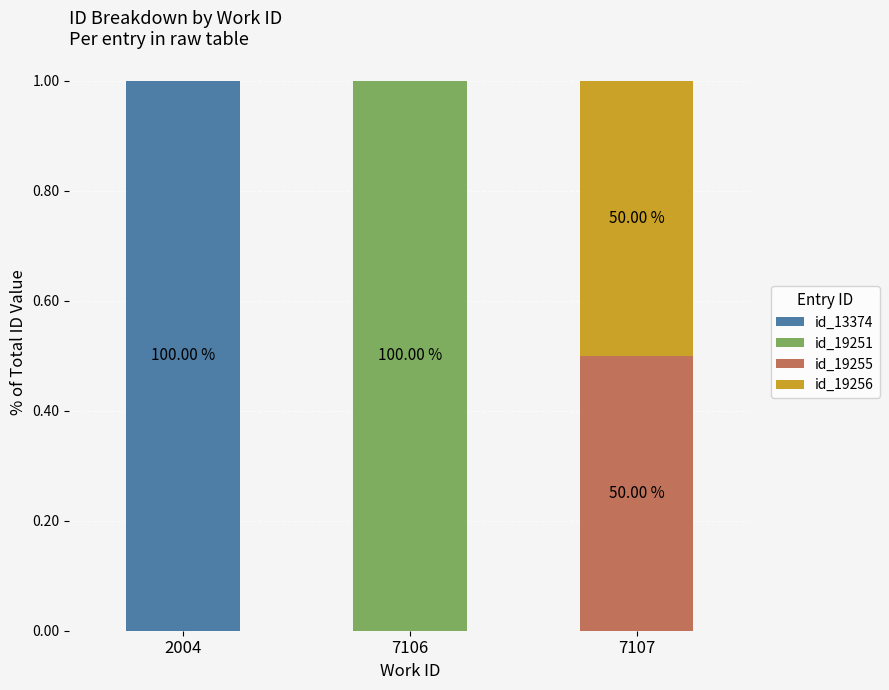

What is the total value across all series at 7106?

1.0